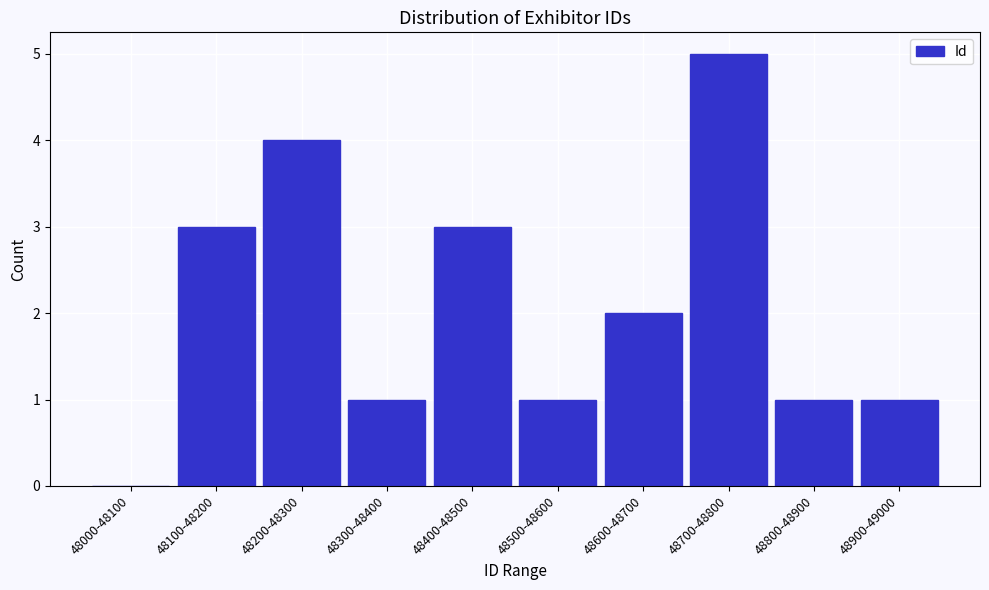

Reading left to right, extract all data points from this chart.

48000-48100=0	48100-48200=3	48200-48300=4	48300-48400=1	48400-48500=3	48500-48600=1	48600-48700=2	48700-48800=5	48800-48900=1	48900-49000=1